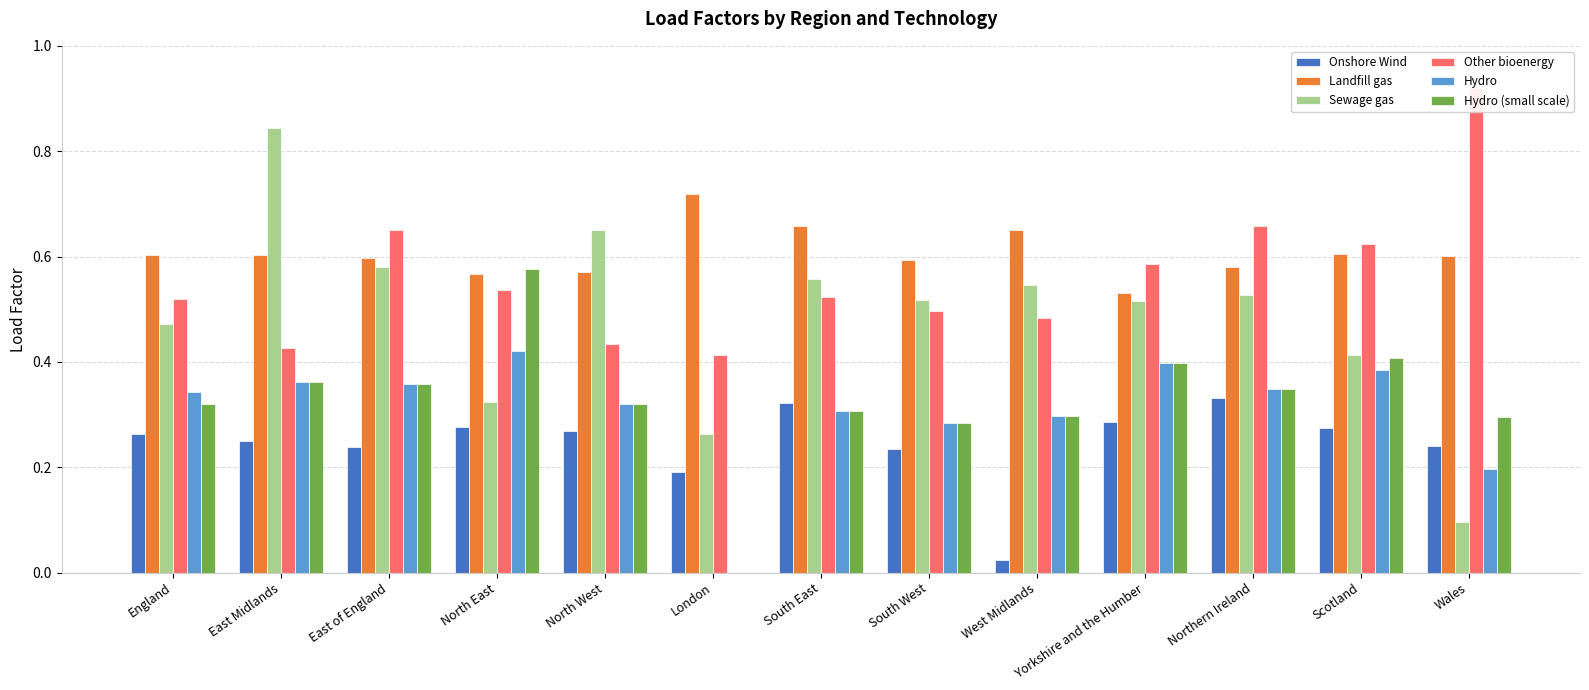

What is the label of the 11th bar from the left?

Northern Ireland